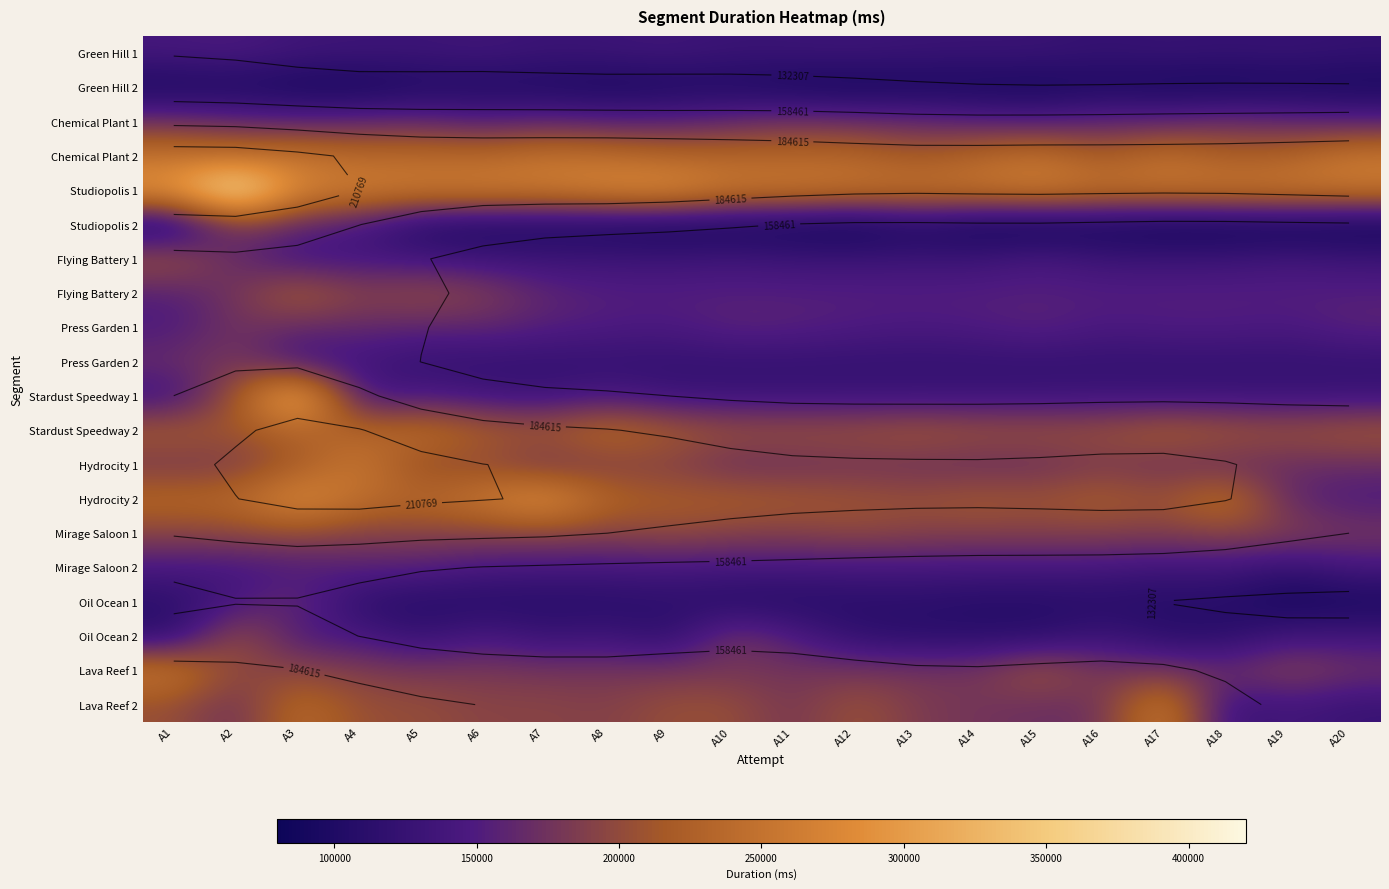

Which series has the largest total across all categories?

Studiopolis 1